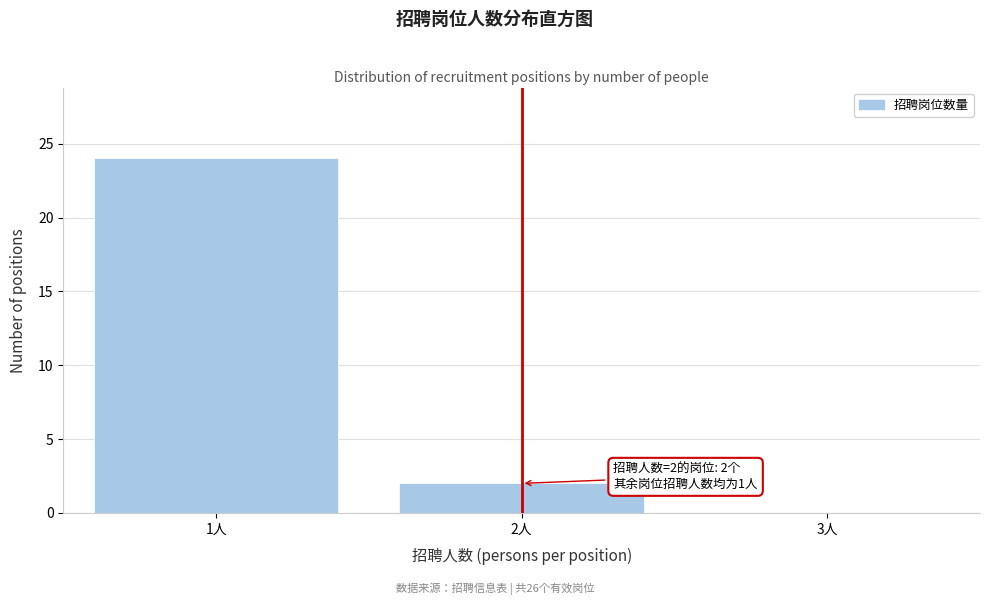

Over which range of the x-axis is the bar tallest?

0.5 to 1.5